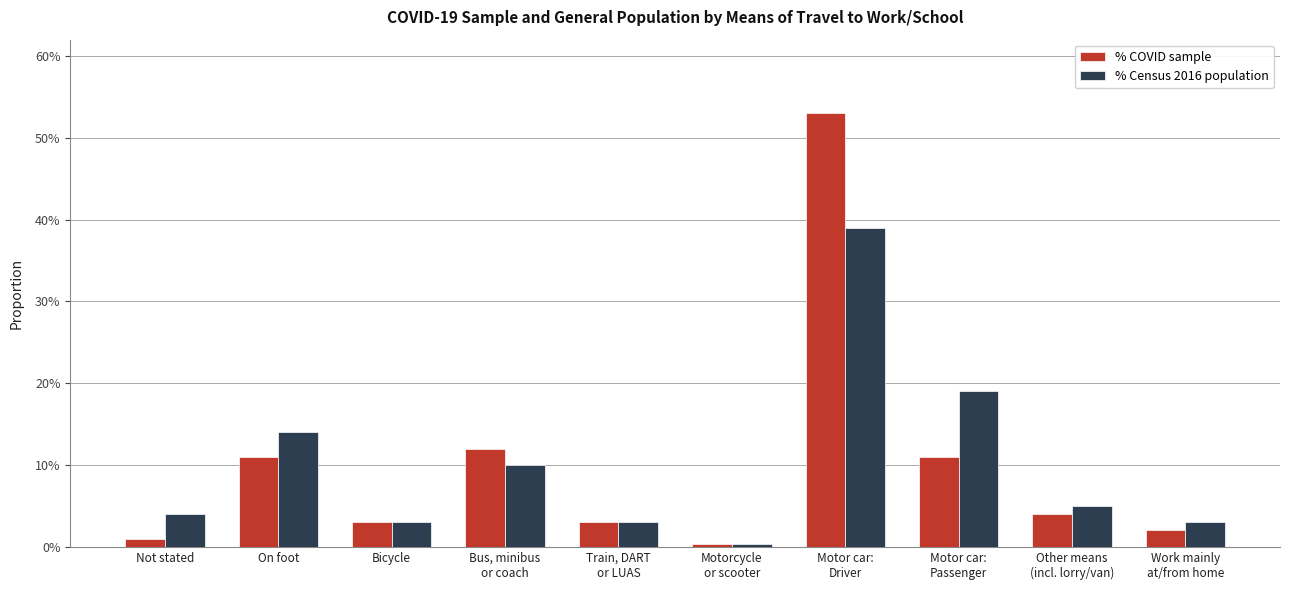

What are all the series names shown in the legend?

% COVID sample, % Census 2016 population